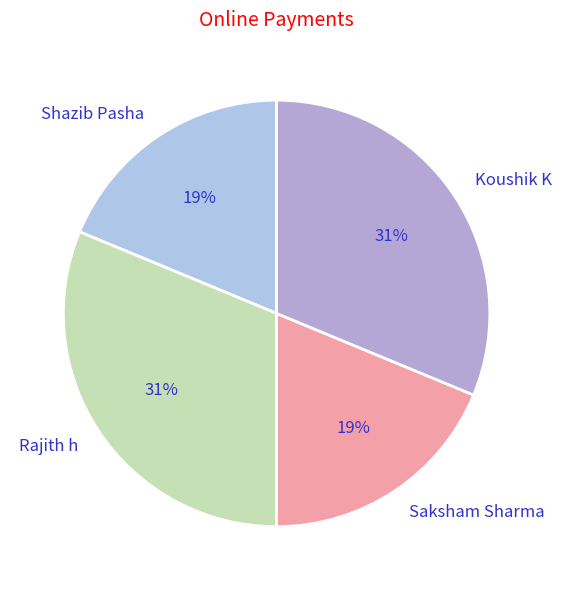

What percentage is the Rajith h slice, to the nearest percent?

31%